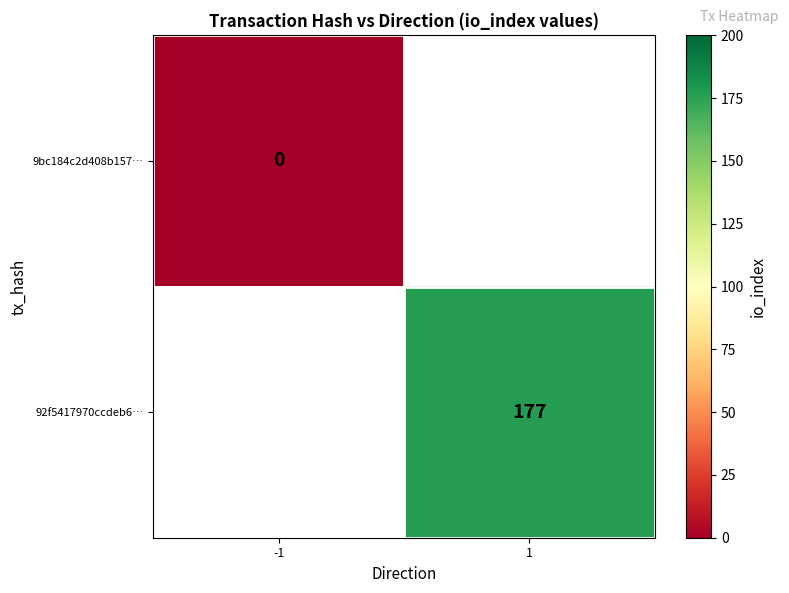

Is it true that 92f5417970ccdeb6… equals 177 at 1?

True